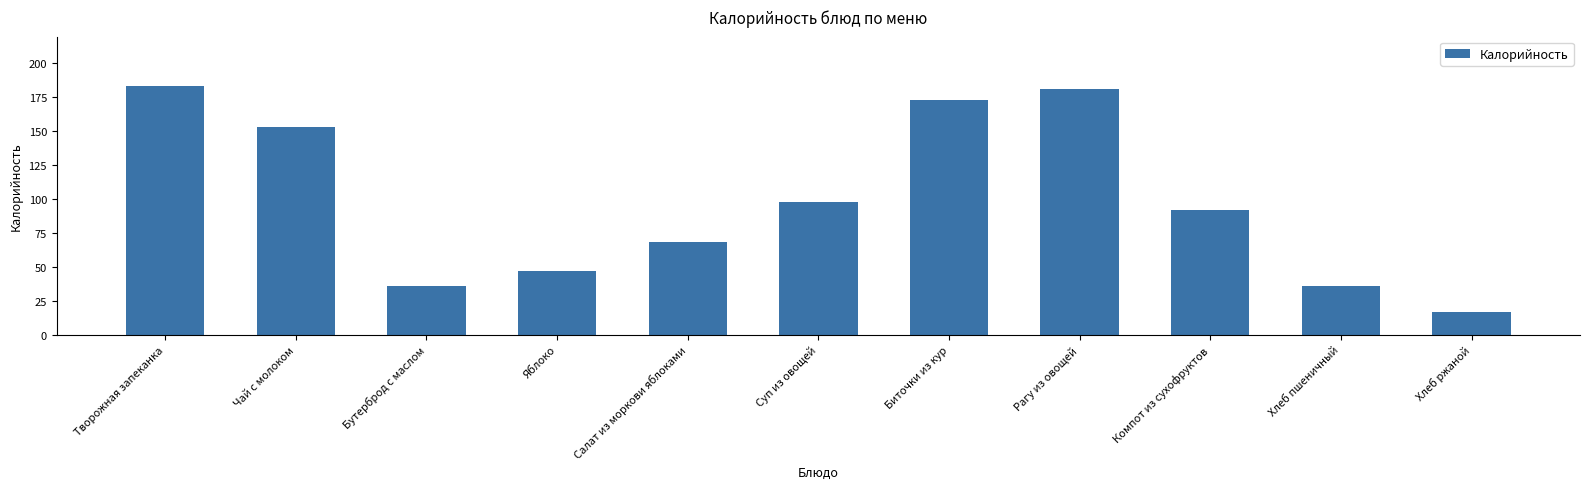

The value at Творожная запеканка is 316. True or false?

False